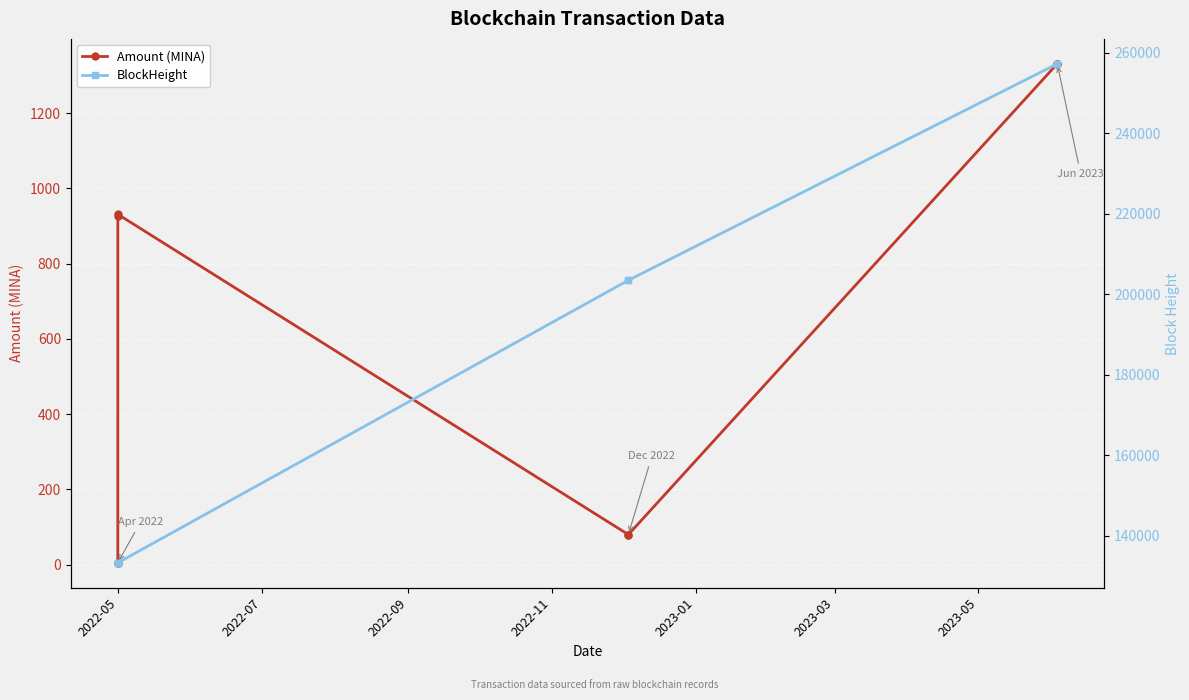

How many interior local valleys does the Amount (MINA) series have?

1